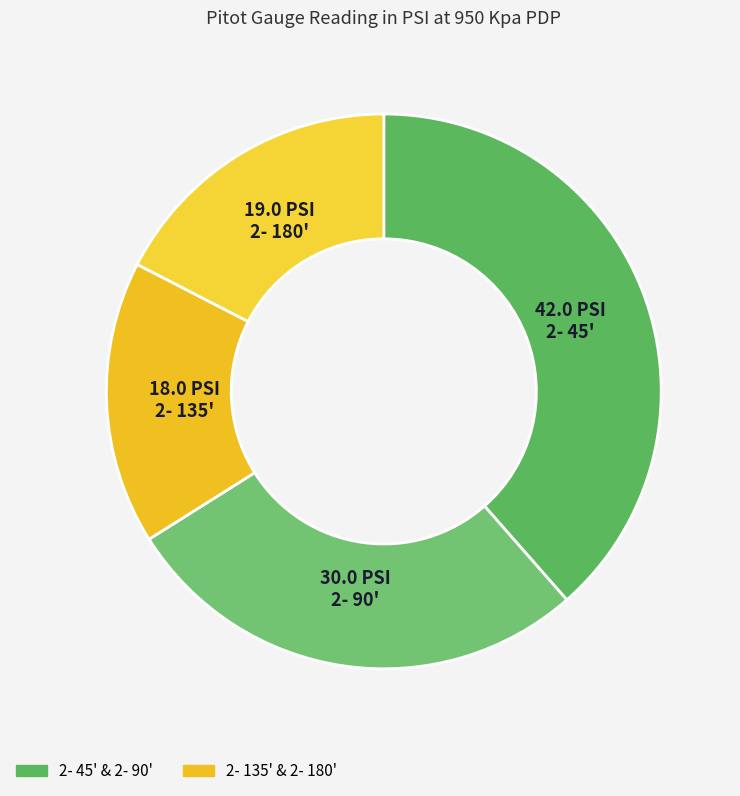

Which category has the biggest portion of the pie?

2- 45'